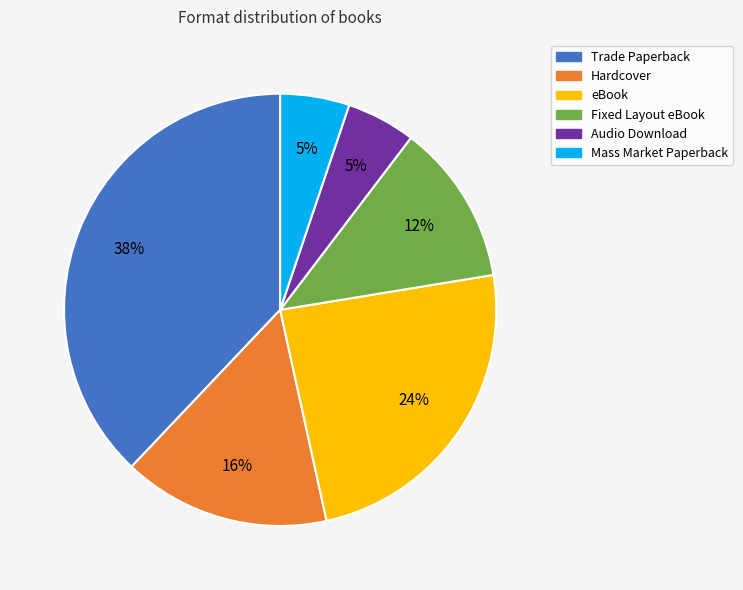

How many segments does this pie chart have?

6